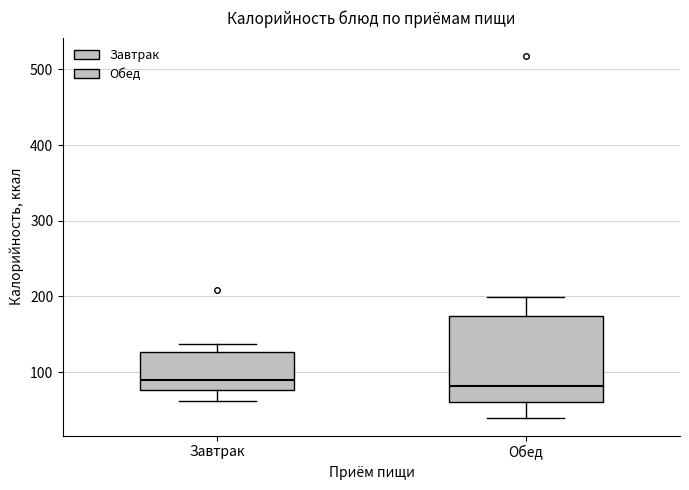

Reading left to right, transcribe this box plot: for each box, give where its median line is, the range the box spans, and where its two whiskers end, as read against the y-axis. The values are not printed on the chart, so give them approximately, as read against the axis.

Завтрак: median 90, box 80 to 130, whiskers 60 to 140
Обед: median 80, box 60 to 170, whiskers 40 to 200